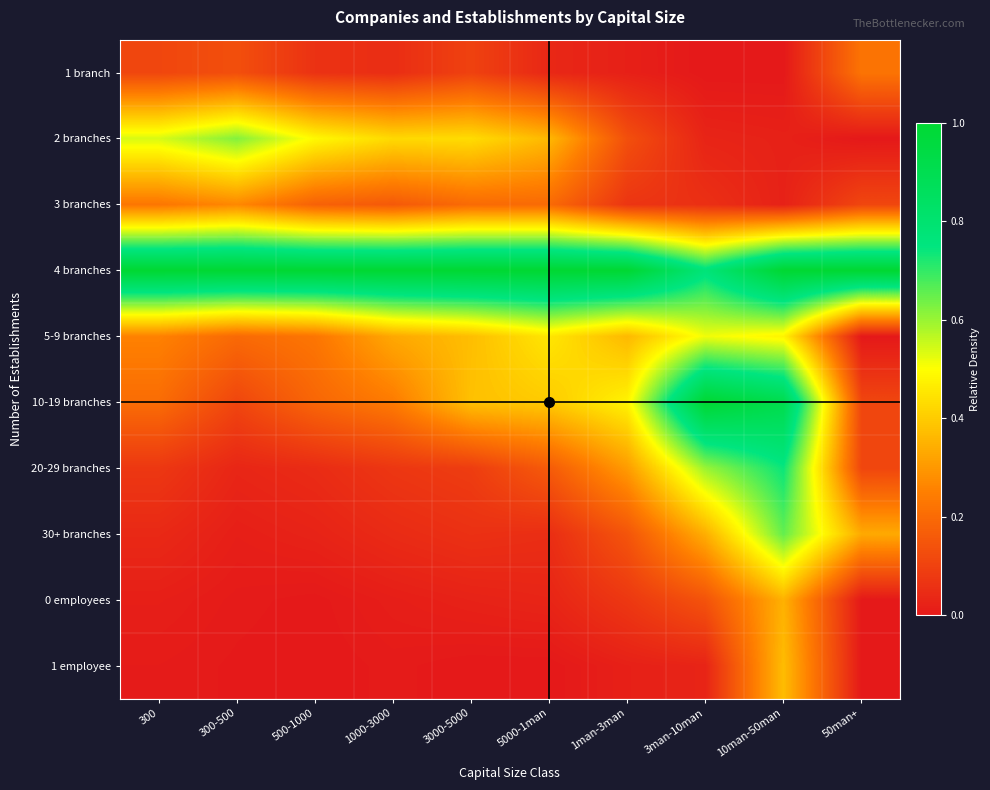

Which has a higher value, 3man-10man or 1000-3000?

1000-3000